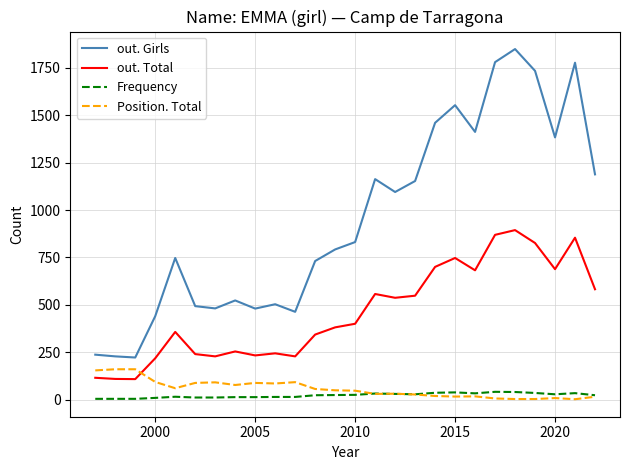

What is the minimum value for out. Total?

108